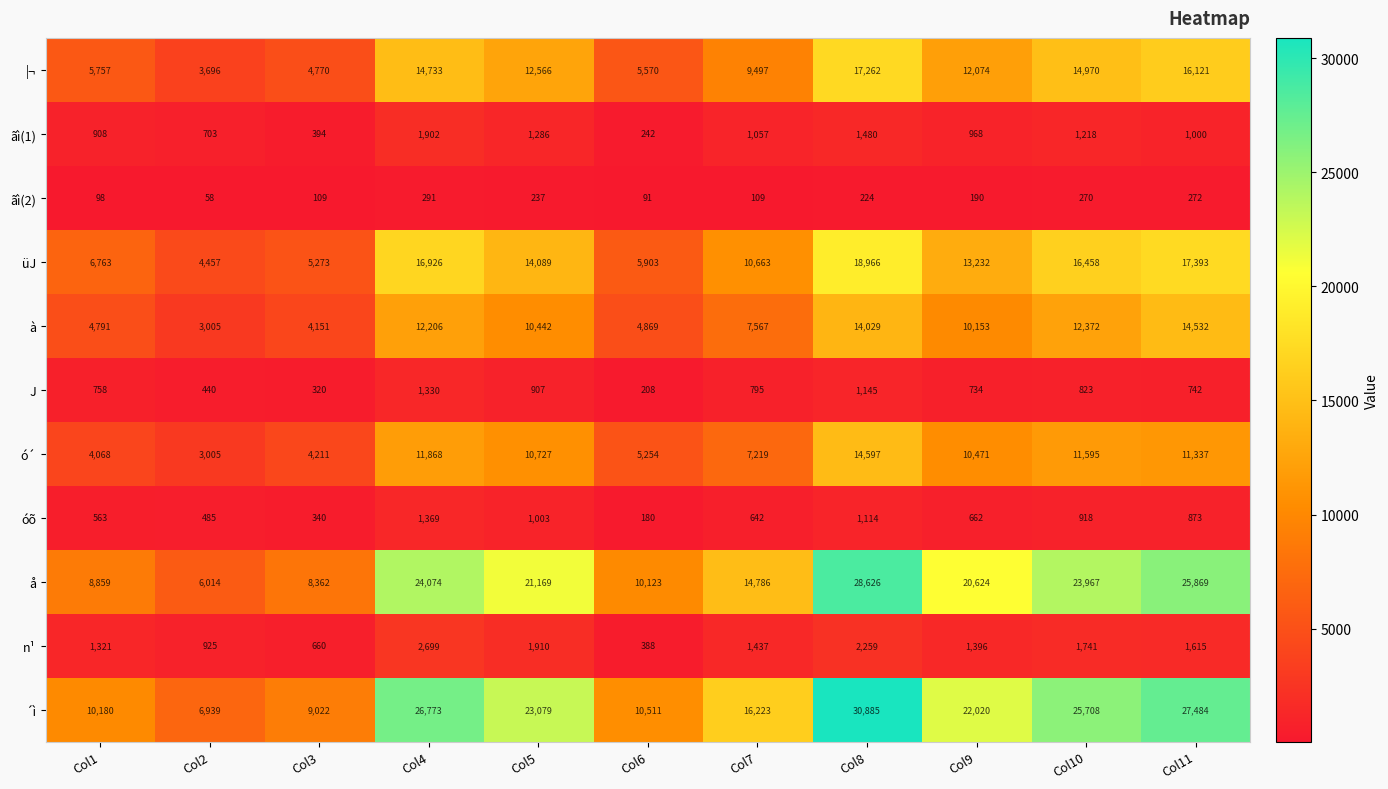

List the series in order of their peak value, highest first.

´ì, å, üJ, |¬, ó´, à, n¹, ãì(1), óõ, J, ãì(2)